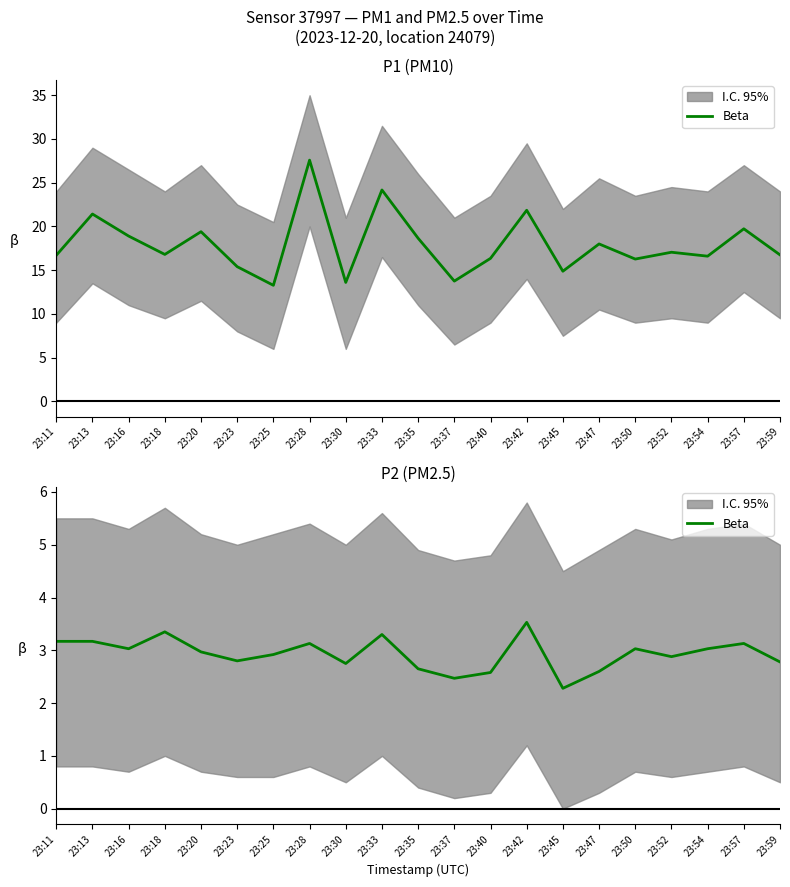

Where is the first local minimum?

23:16